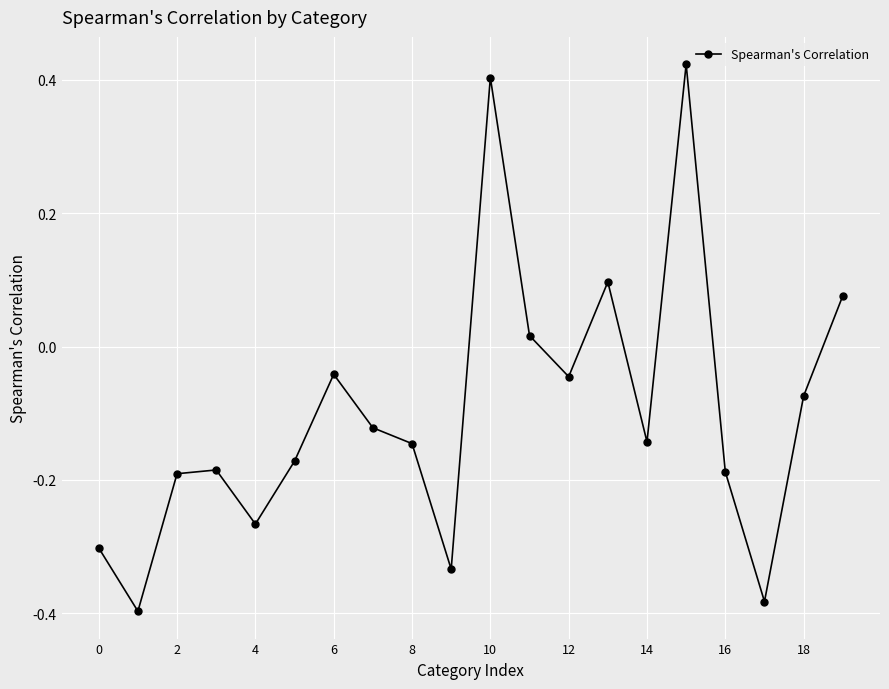

True or false: there are more than 2 points higher than both neighbors.

True